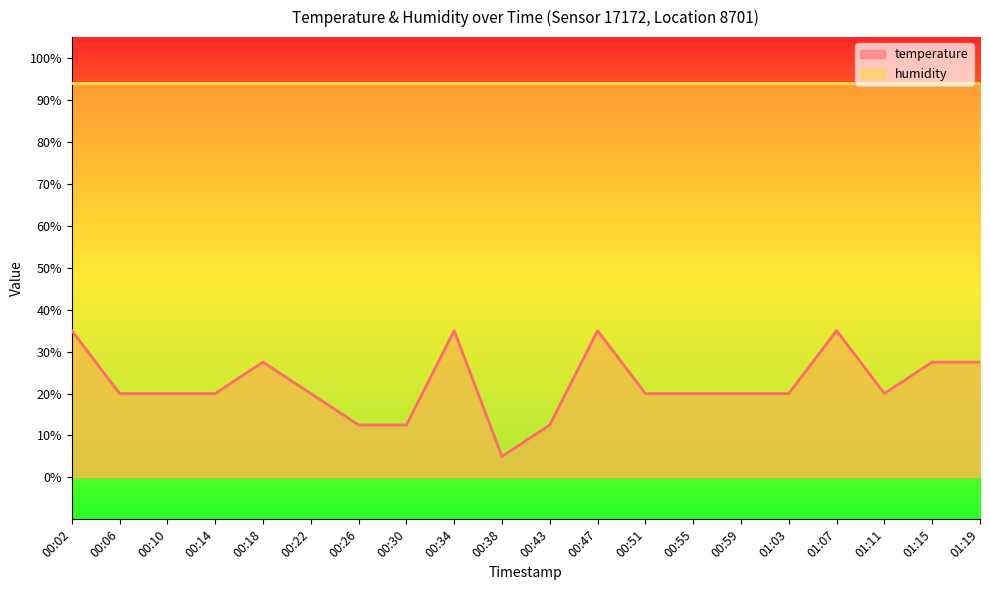

At which category does the chart reach its minimum across all series?

00:38